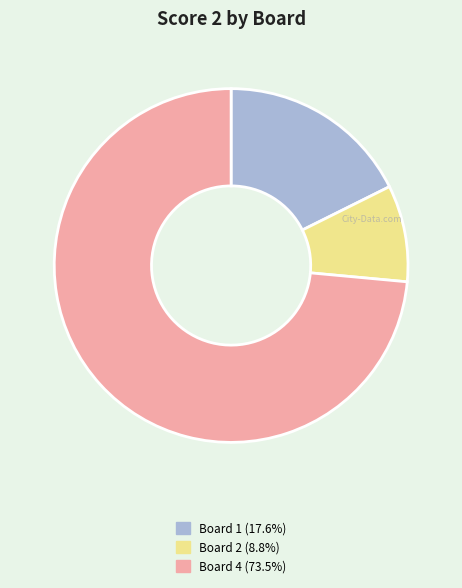

Is there a majority slice in this chart?

Yes